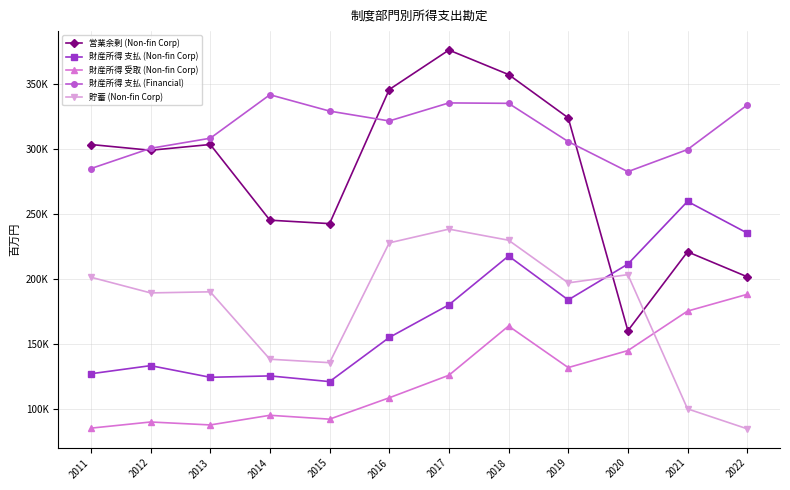

The value of 財産所得 支払 (Financial) at 2013 is 308275. True or false?

True